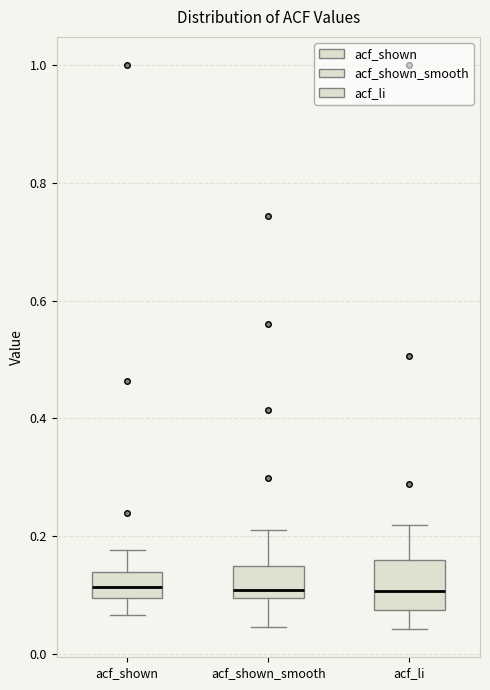

Reading left to right, read every box against the y-axis: the position of its median line, the range the box covers, and the ends of its whiskers. The values are not printed on the chart, so give them approximately, as read against the axis.

acf_shown: median 0.12, box 0.10 to 0.14, whiskers 0.06 to 0.18
acf_shown_smooth: median 0.10 (just above the box's lower edge), box 0.10 to 0.14, whiskers 0.04 to 0.22
acf_li: median 0.10, box 0.08 to 0.16, whiskers 0.04 to 0.22